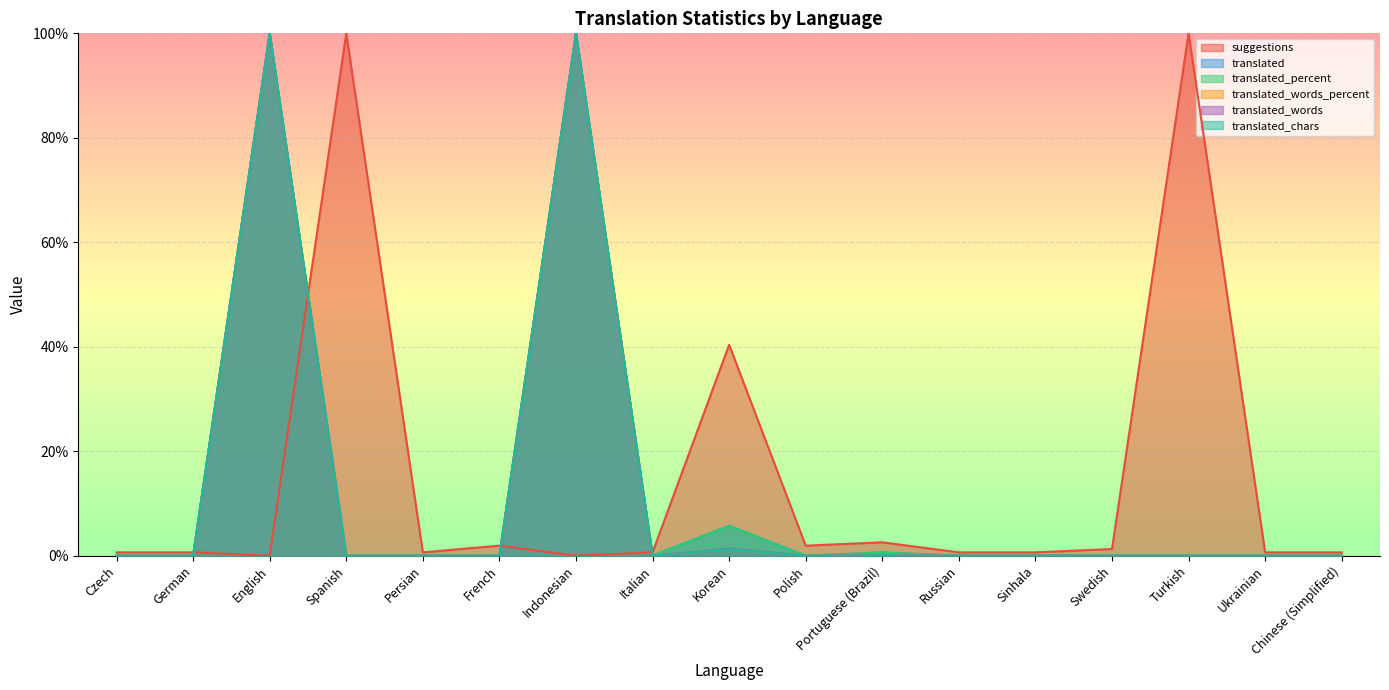

List the series in order of their peak value, lowest first.

suggestions, translated, translated_percent, translated_words_percent, translated_words, translated_chars